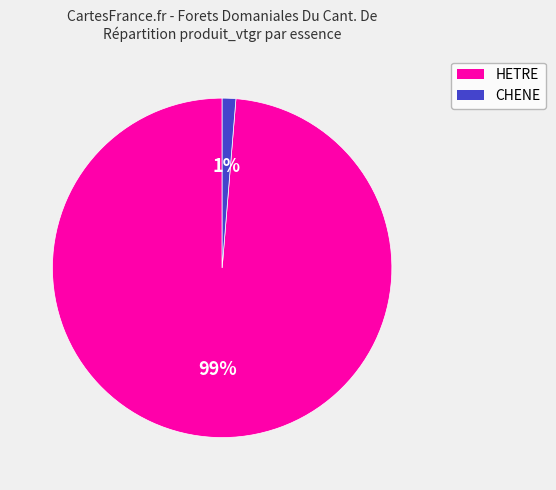

How many segments does this pie chart have?

2